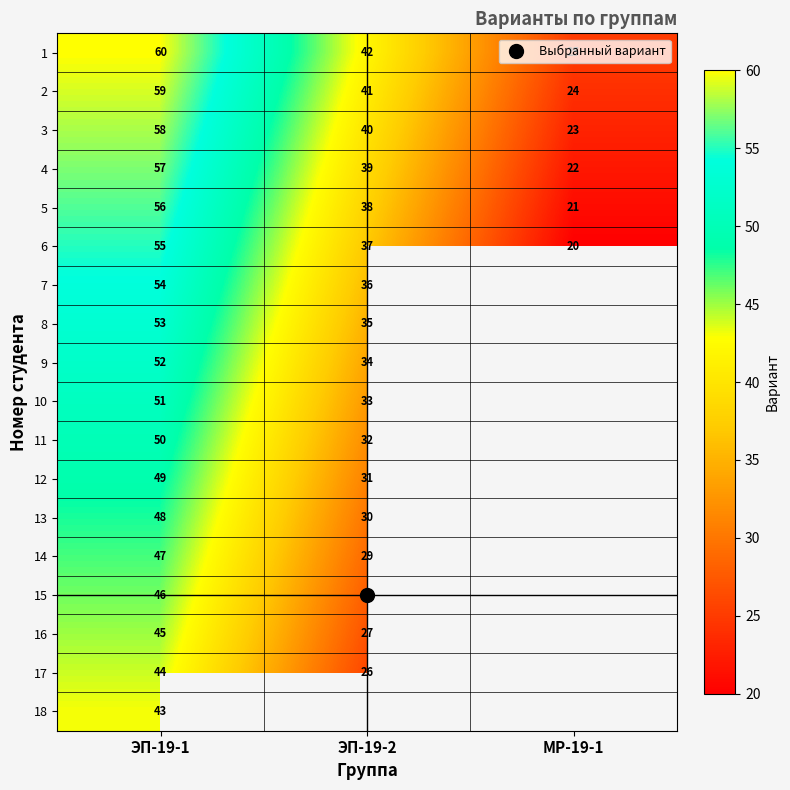

Is the value of 13 at ЭП-19-2 greater than the value of 7 at ЭП-19-2?

No